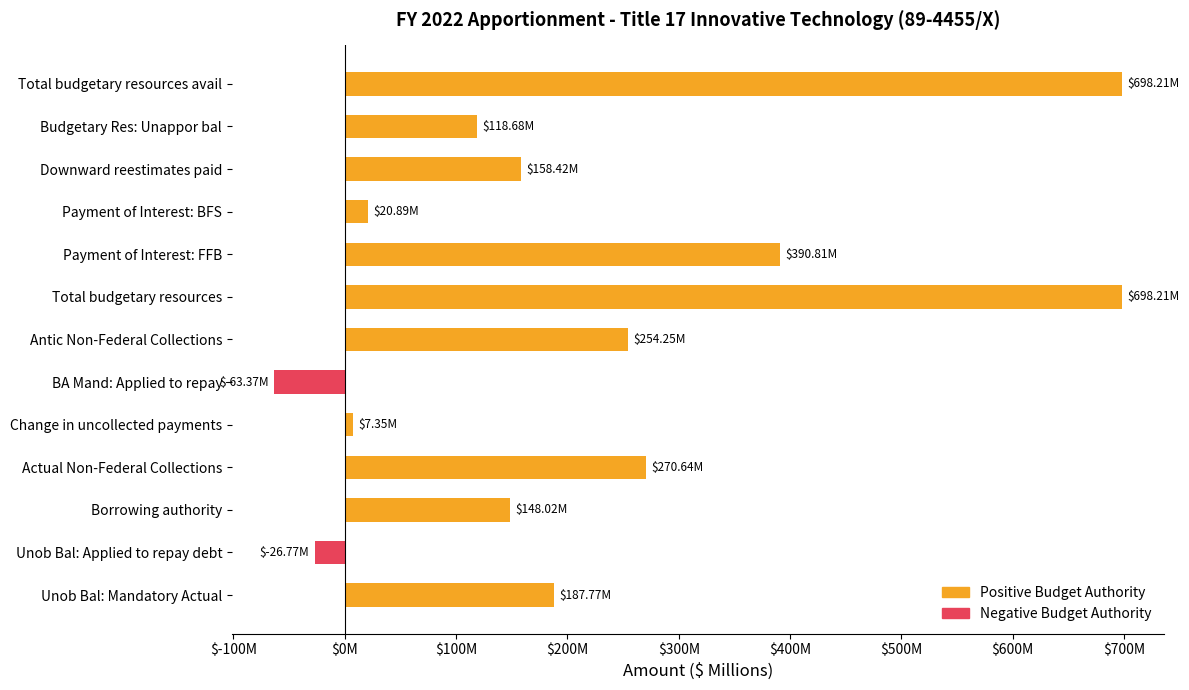

What is the total value across all series at Total budgetary resources avail?

698.2